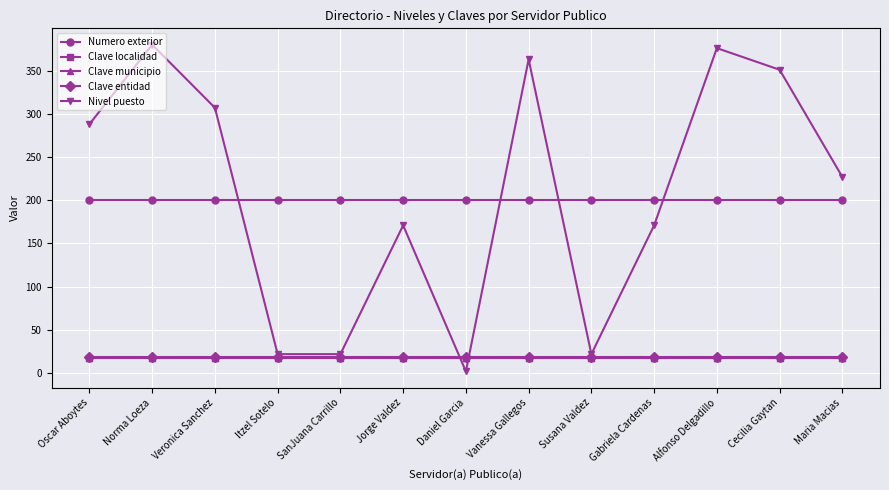

List the labels in order of Clave entidad value, largest first.

Oscar Aboytes, Norma Loeza, Veronica Sanchez, Itzel Sotelo, SanJuana Carrillo, Jorge Valdez, Daniel Garcia, Vanessa Gallegos, Susana Valdez, Gabriela Cardenas, Alfonso Delgadillo, Cecilia Gaytan, Maria Macias